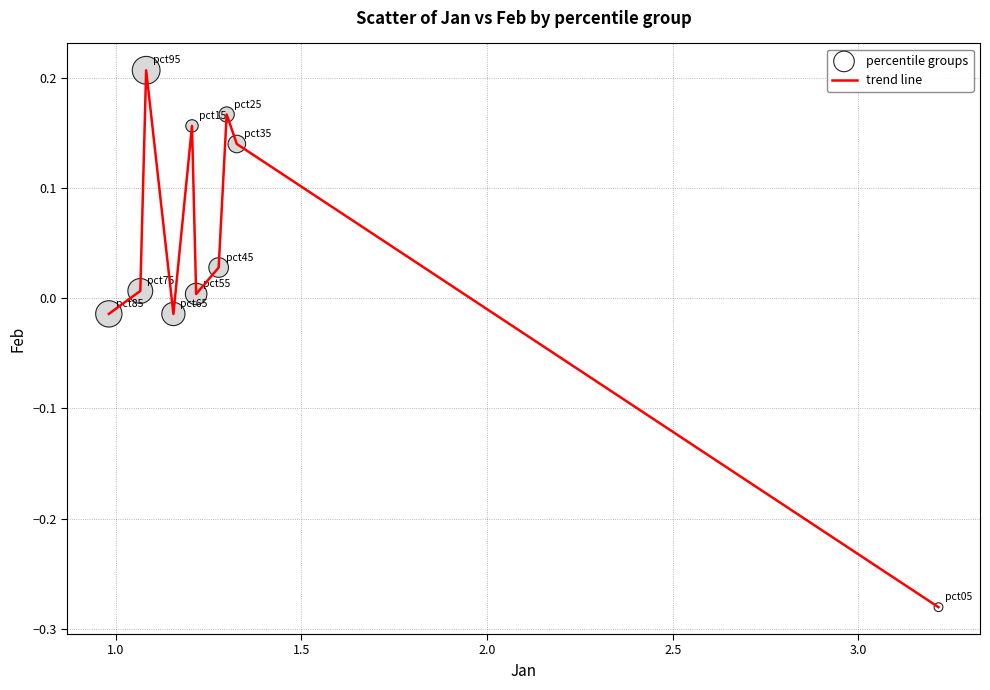

What is the difference between the maximum and minimum values?

0.5